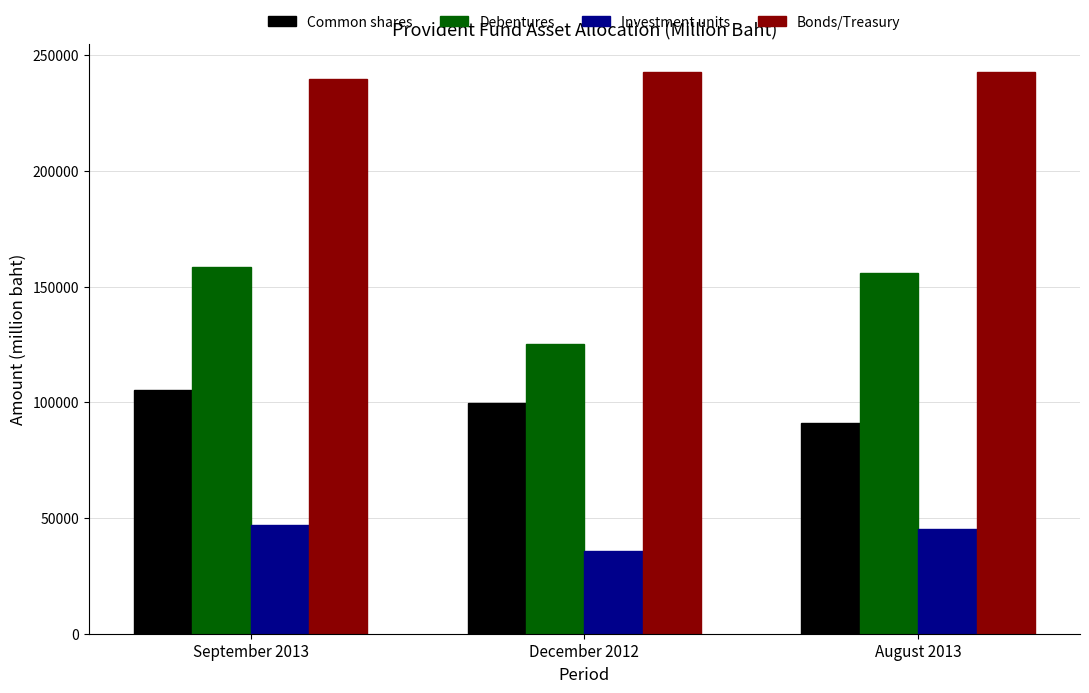

What position from the right is December 2012?

2